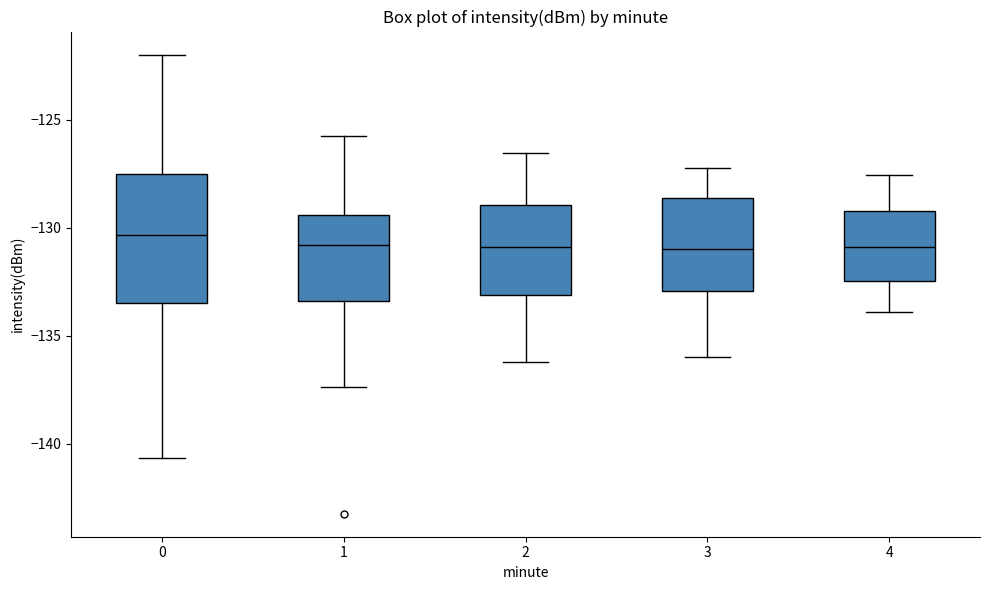

Where does the upper whisker of the box at x = 1 end on the y-axis? The values are not printed on the chart, so give them approximately, as read against the axis.

-125.5